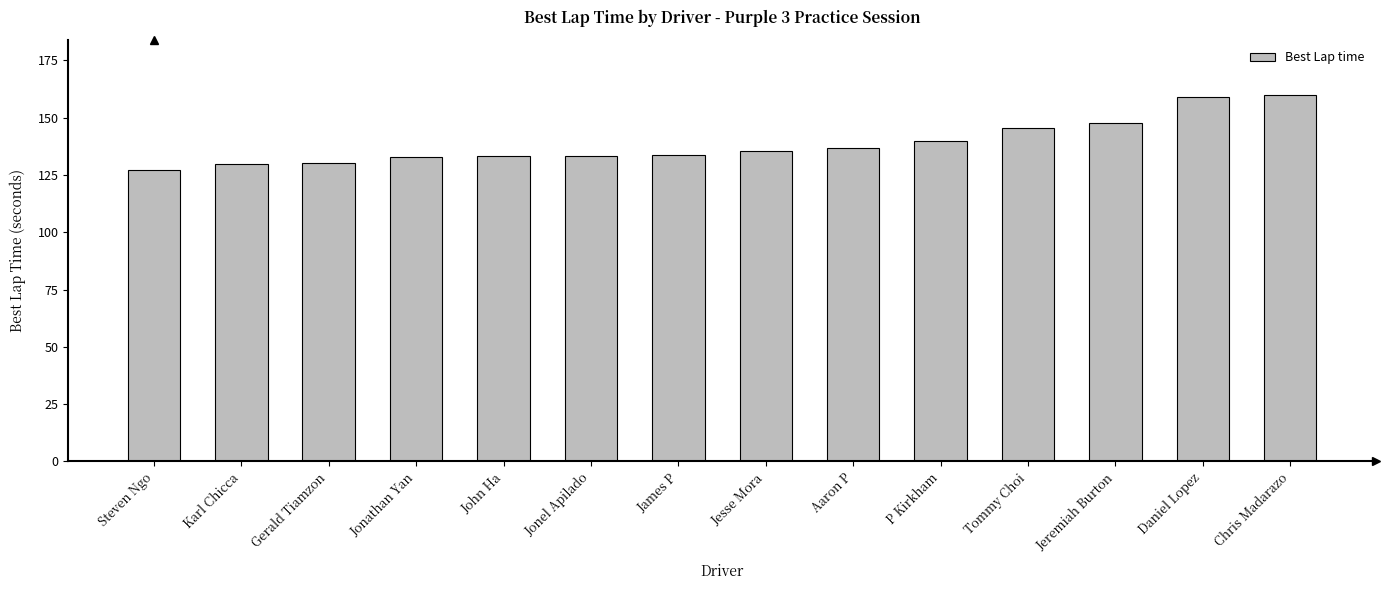

Count the number of categories in the chart.

14